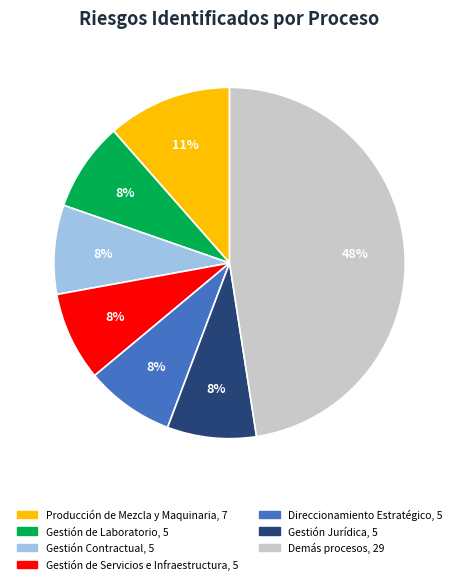

Is there any slice that represents more than half of the pie?

No